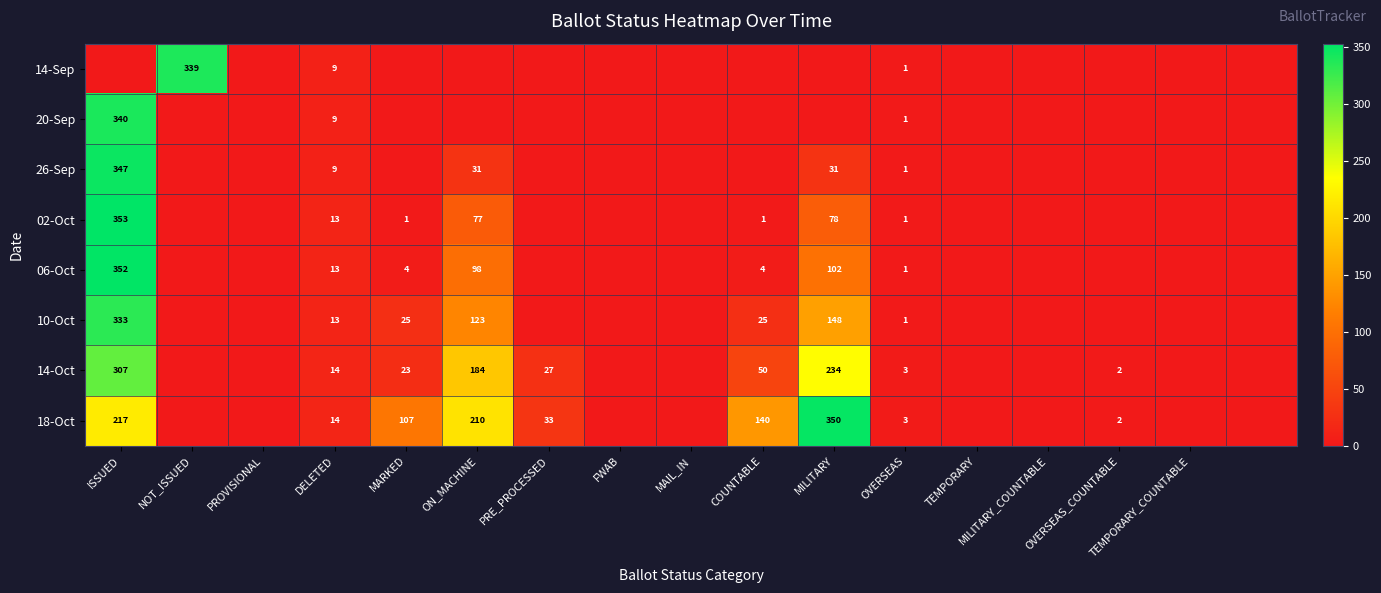

How many data points in 20-Sep are above 0?

3